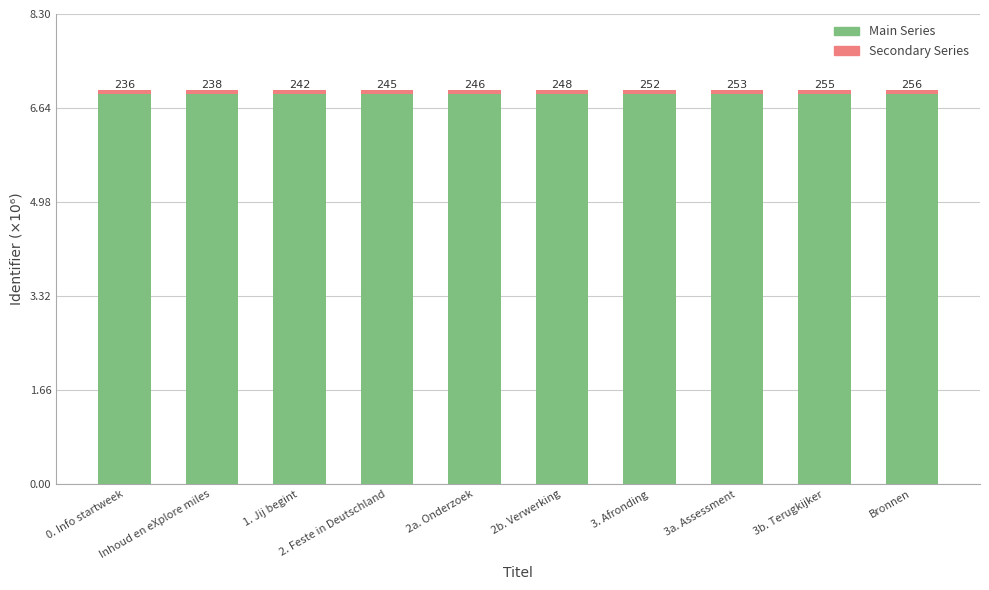

Are the bars horizontal?

No